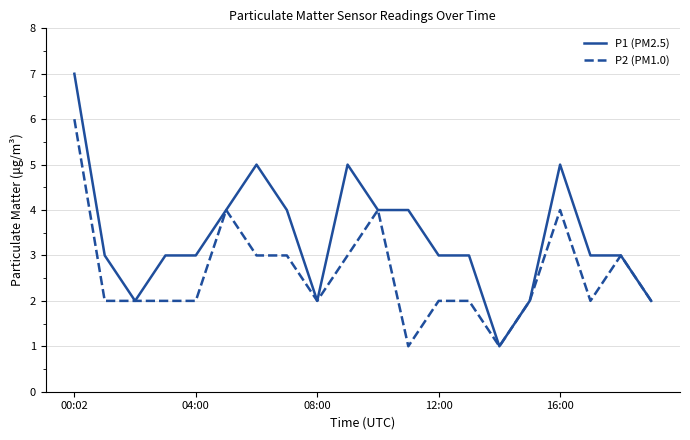

What is the difference between the maximum and minimum values in the P2 (PM1.0) series?

5